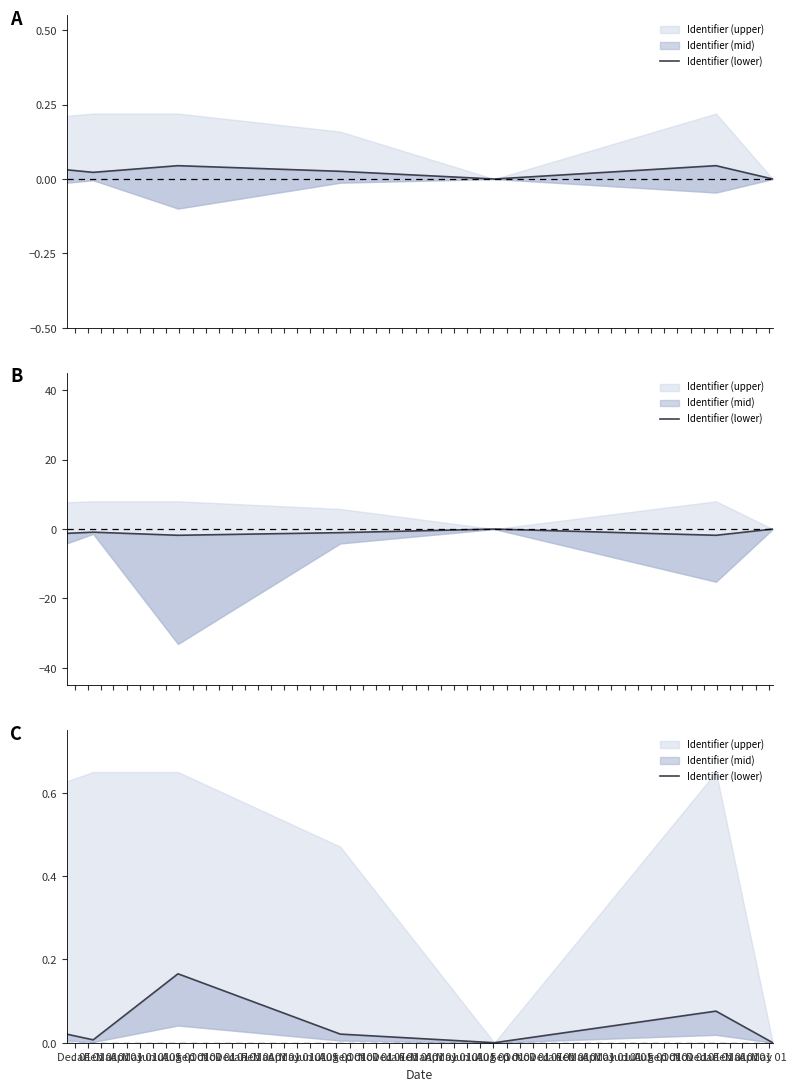

Where is the data nearest to the value 0?

Apr 01